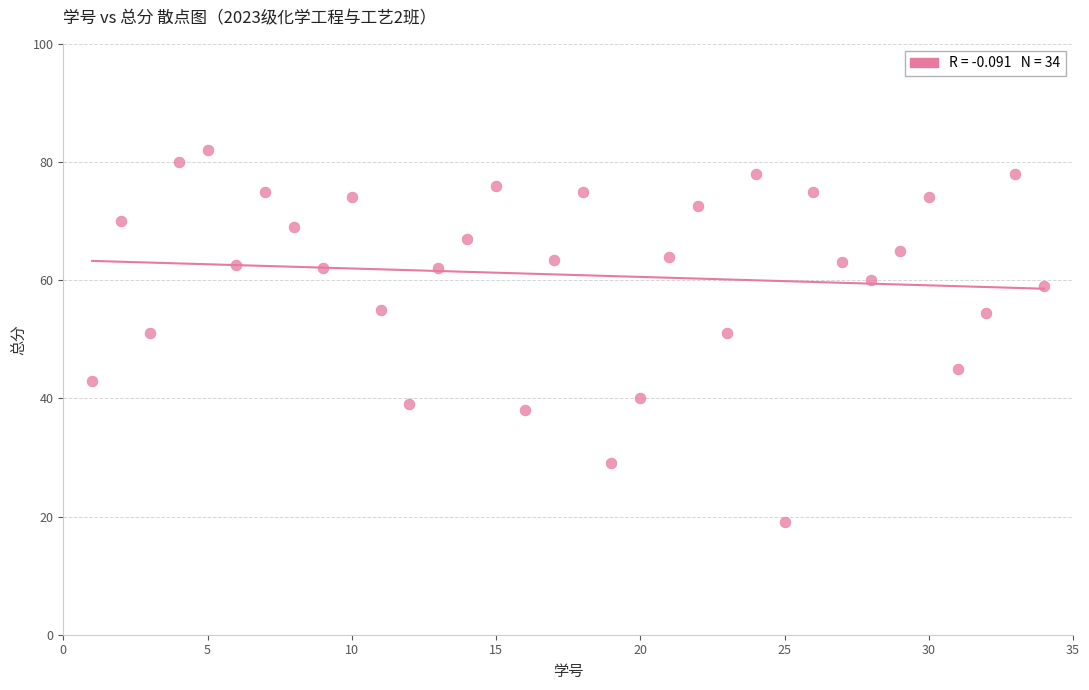

What is the range of X values (max minus min)?

33.0